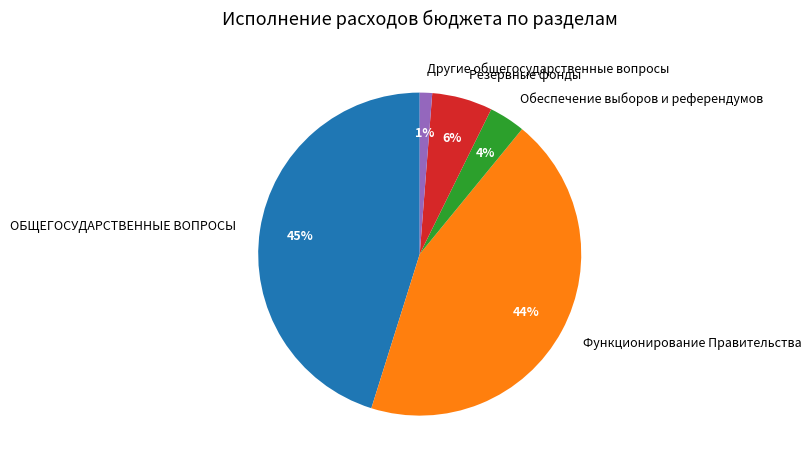

Is it true that Обеспечение выборов и референдумов is 4% of the pie?

True